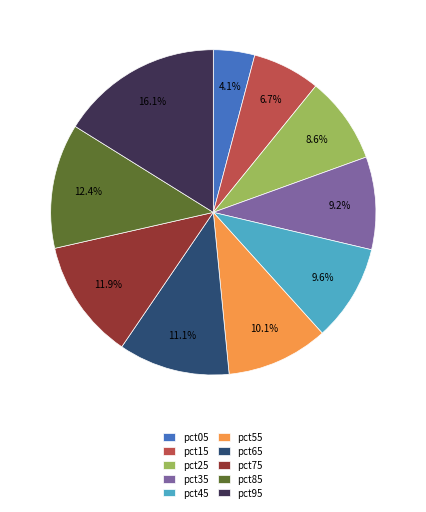

What is the largest slice in the pie chart?

pct95